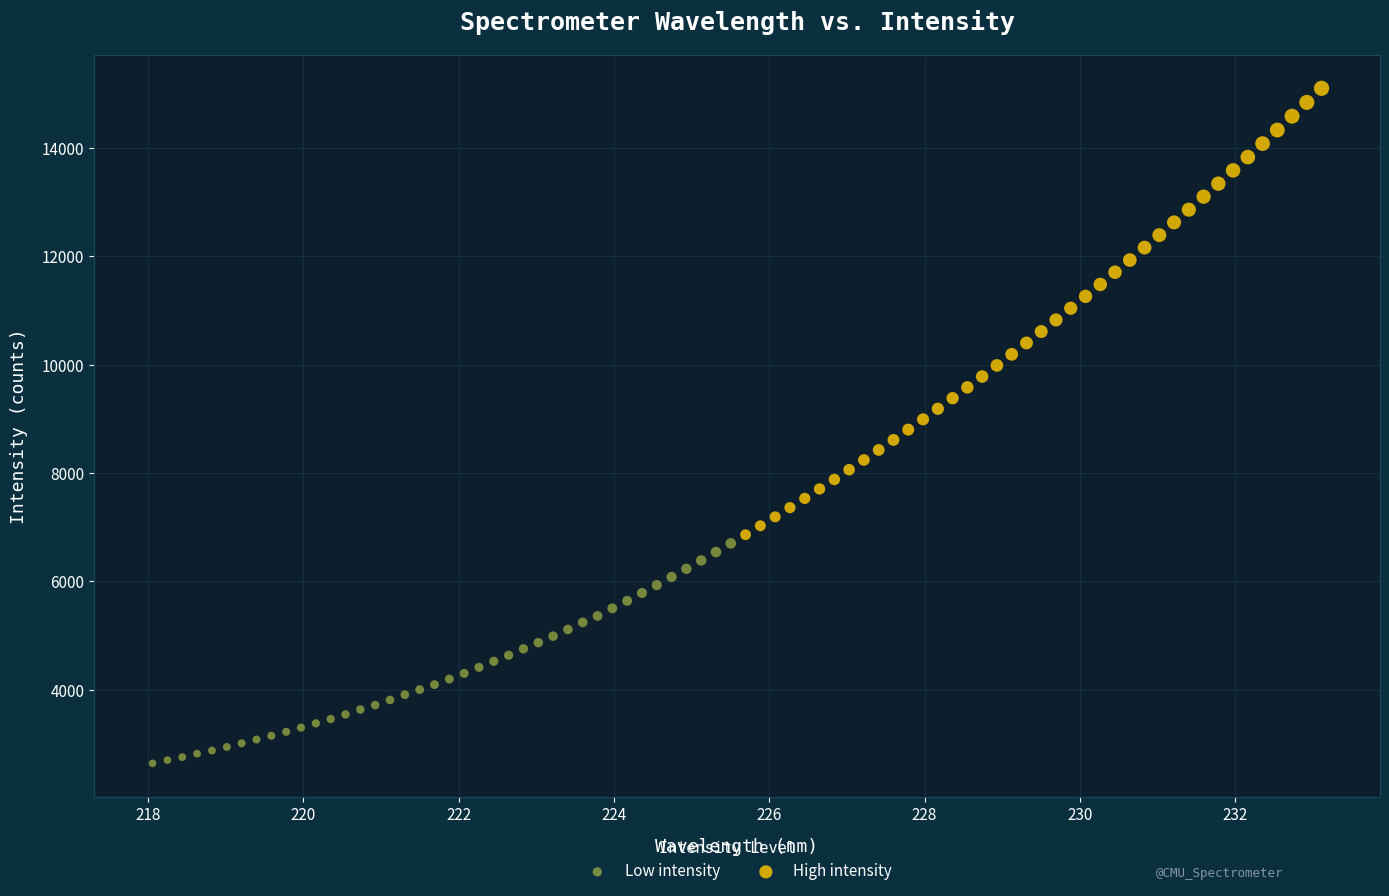

Which series has the largest Y range (max minus min)?

High intensity